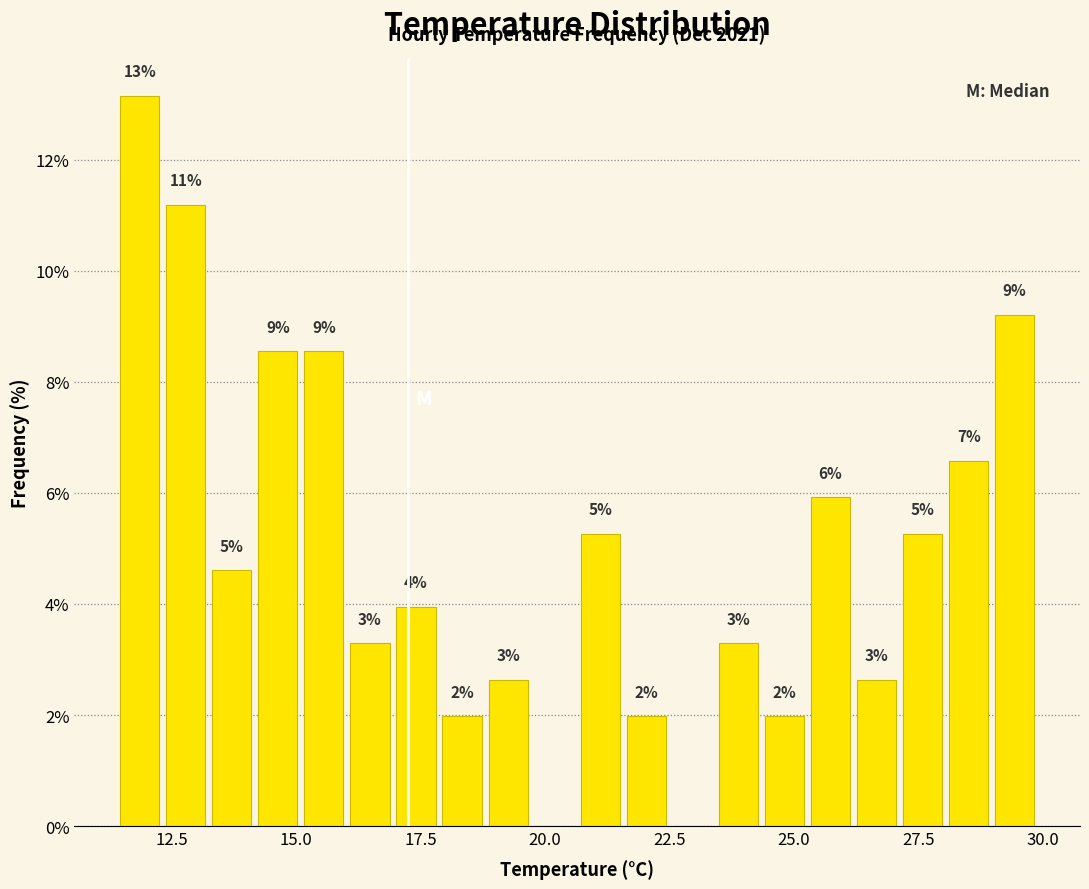

Around what value on the x-axis is the tallest bar? Give the approximate position of its centre, as read against the axis.

12.0